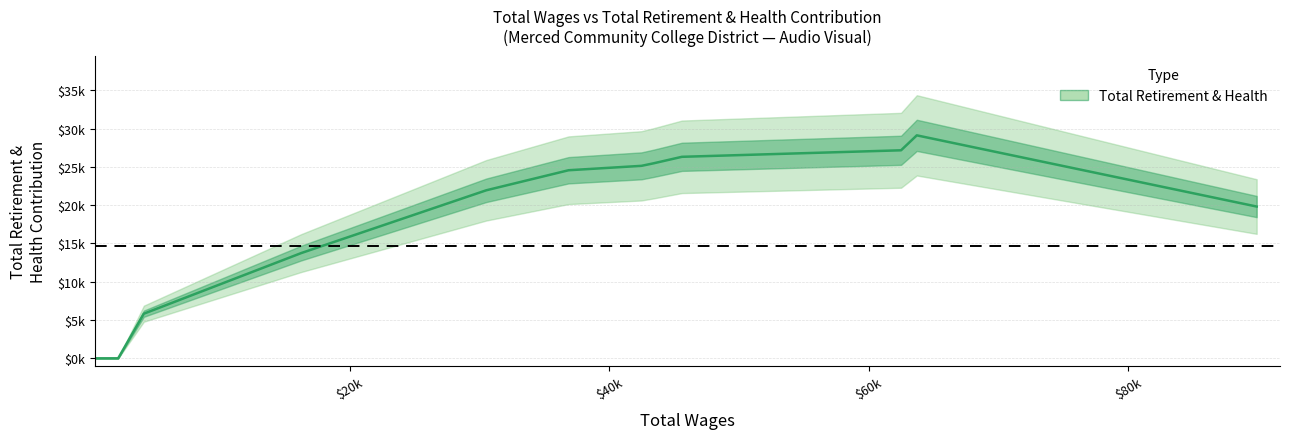

How many lines are shown in the chart?

1